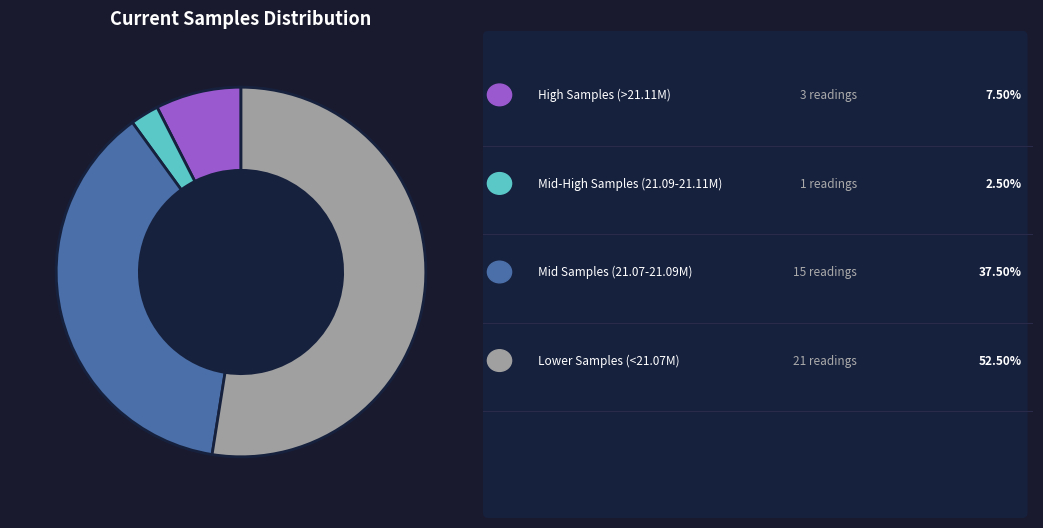

Is there any slice that represents more than half of the pie?

Yes